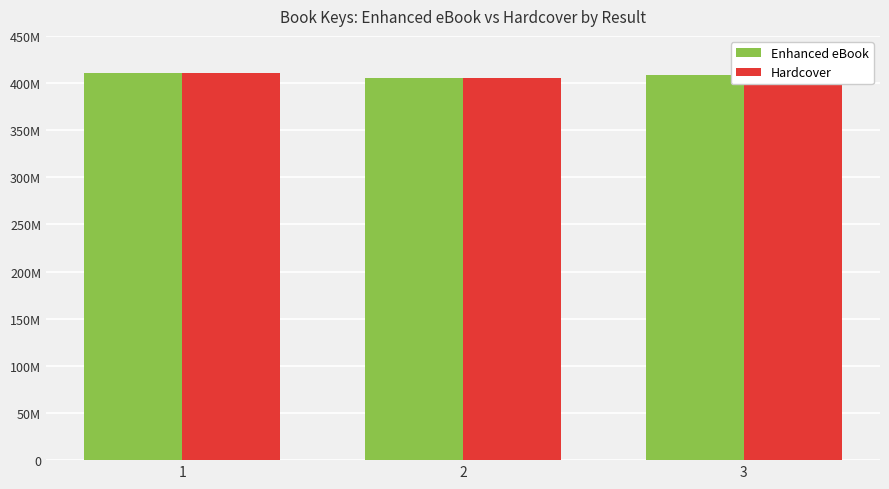

What is the minimum value for Enhanced eBook?

405486140